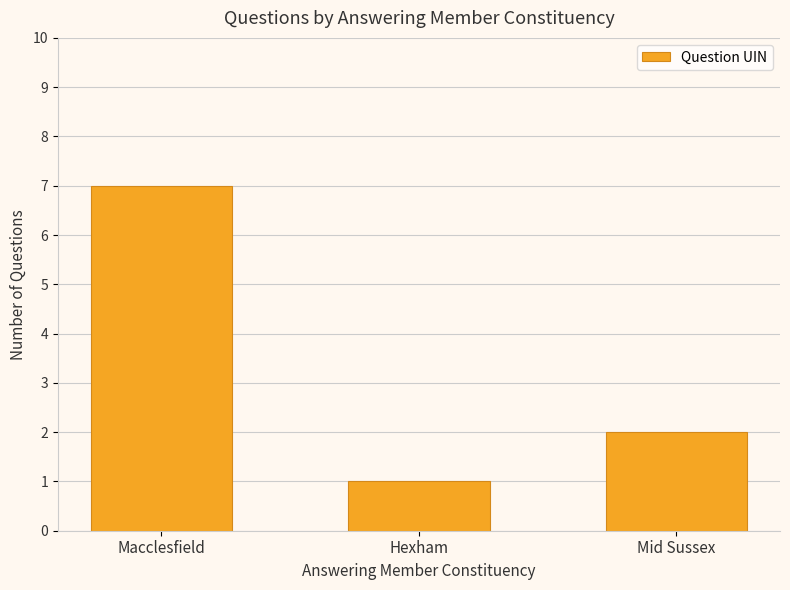

Reading right to left, what are all the values shown in this chart?

Mid Sussex=2	Hexham=1	Macclesfield=7